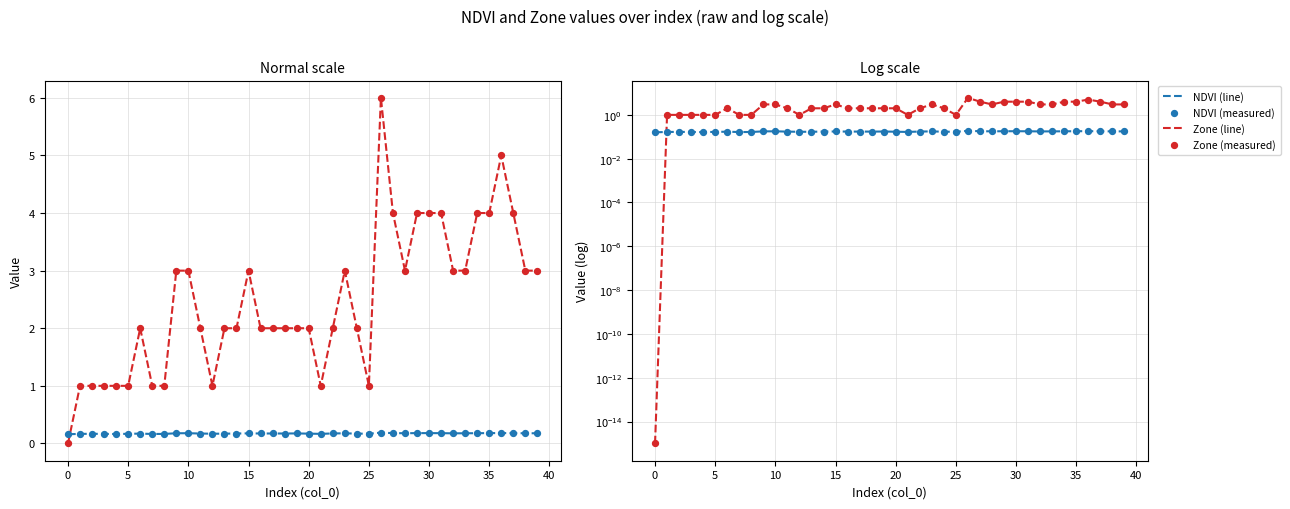

Which series has the largest total across all categories?

Zone (line)